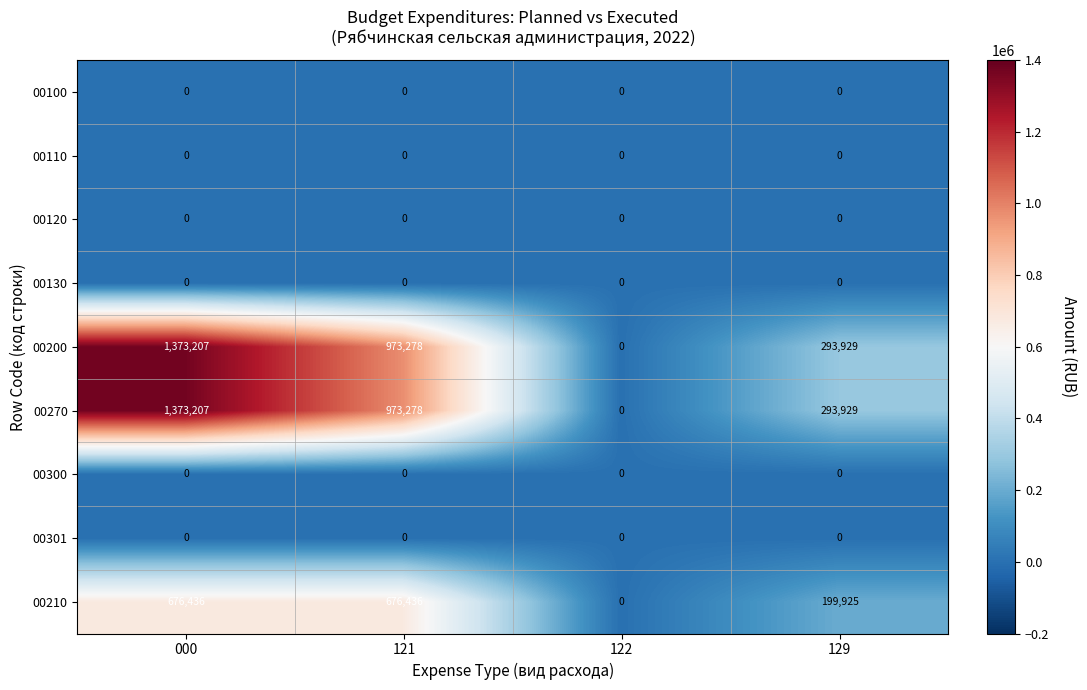

Is it true that 00200 equals 2367418 at 000?

False